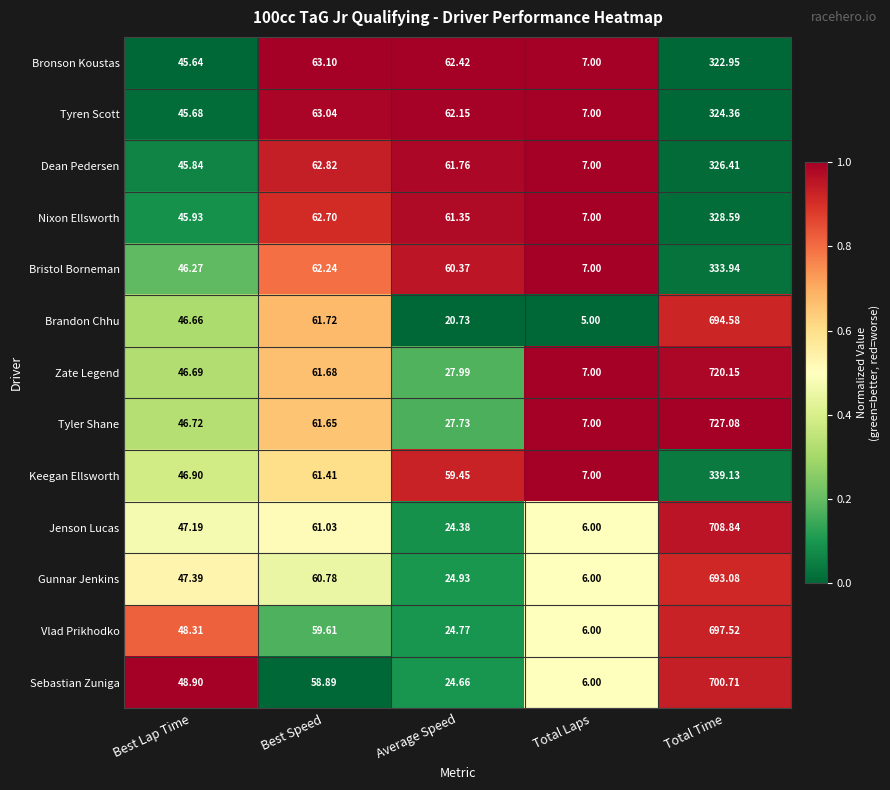

Which series has the largest total across all categories?

Tyler Shane